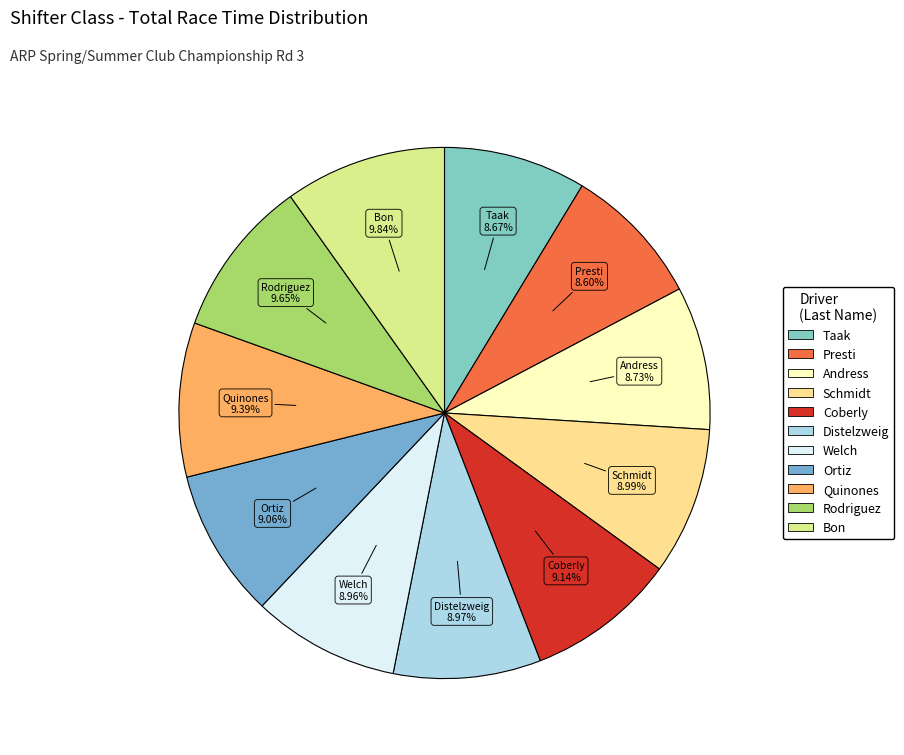

How many slices are in this pie chart?

11